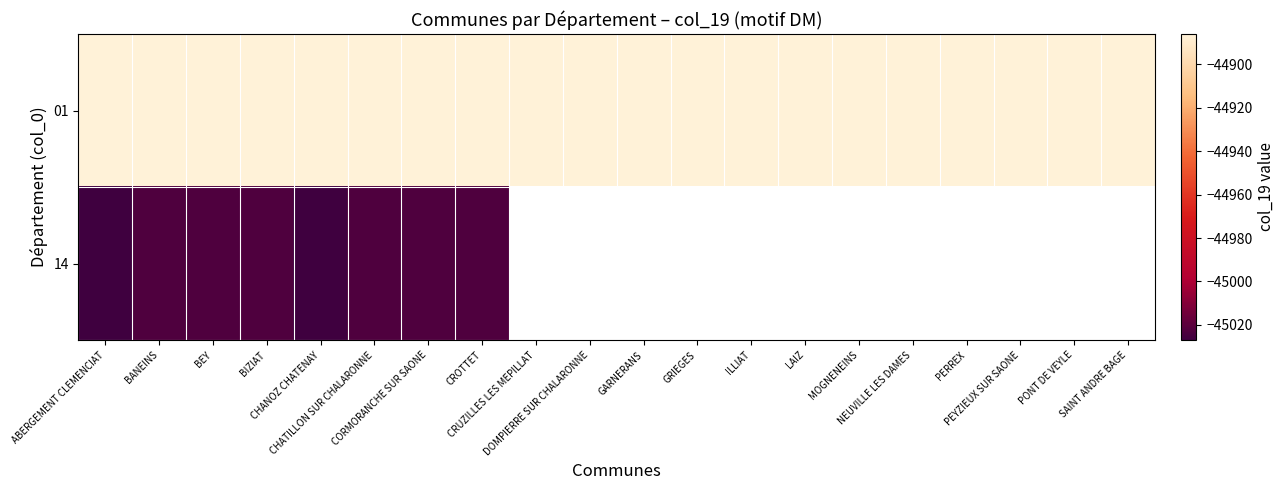

Is the value of 14 at CHANOZ CHATENAY greater than the value of 01 at CHANOZ CHATENAY?

No